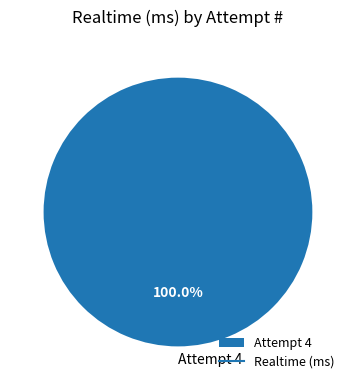

Does Attempt 4 represent more than half of the total?

Yes